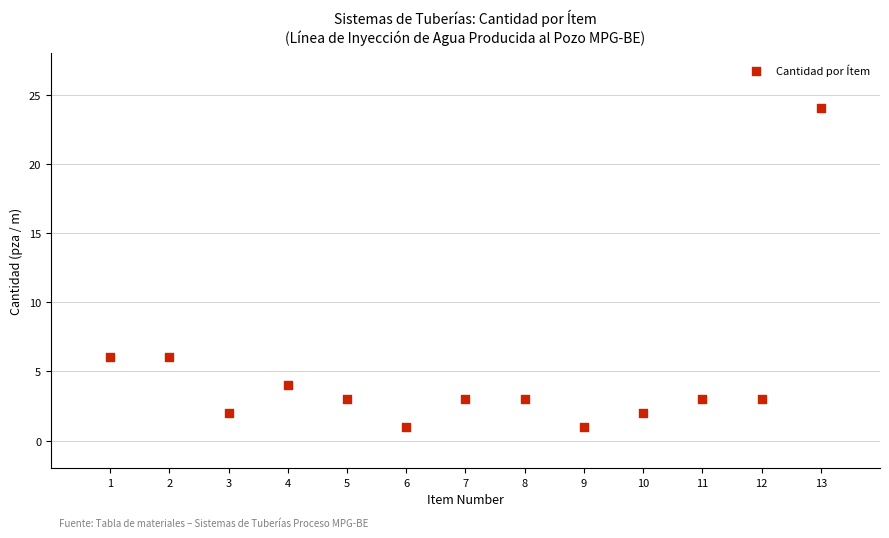

What is the range of Y values (max minus min)?

23